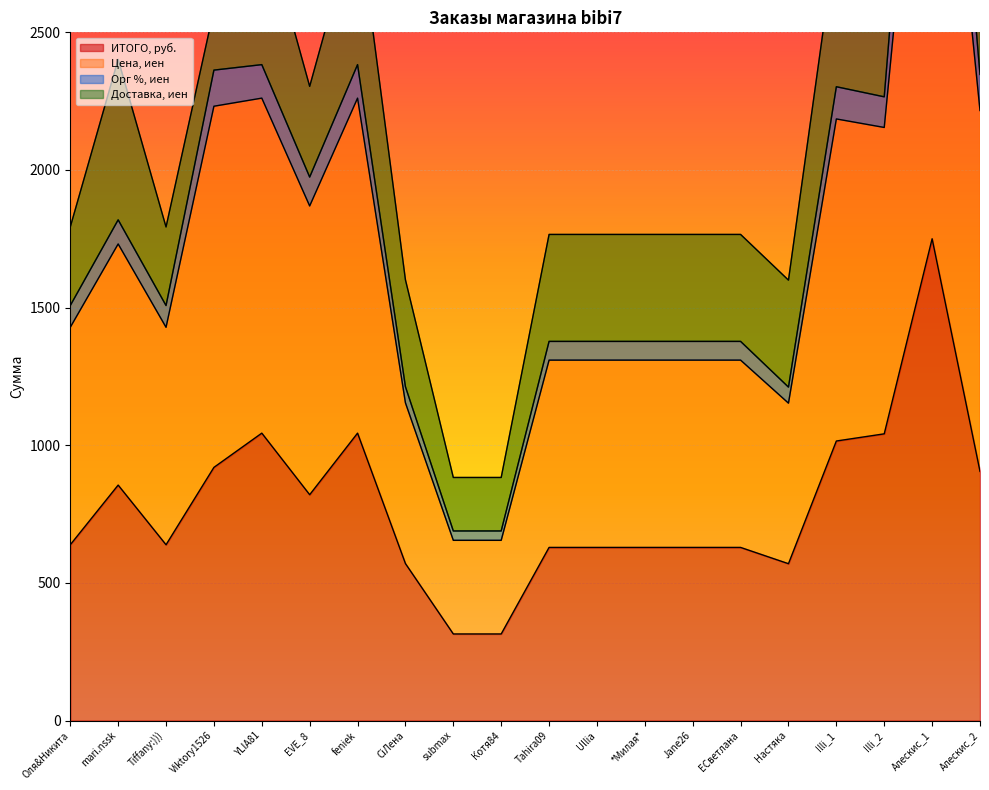

What is the lowest value of the ИТОГО, руб. series?

314.4